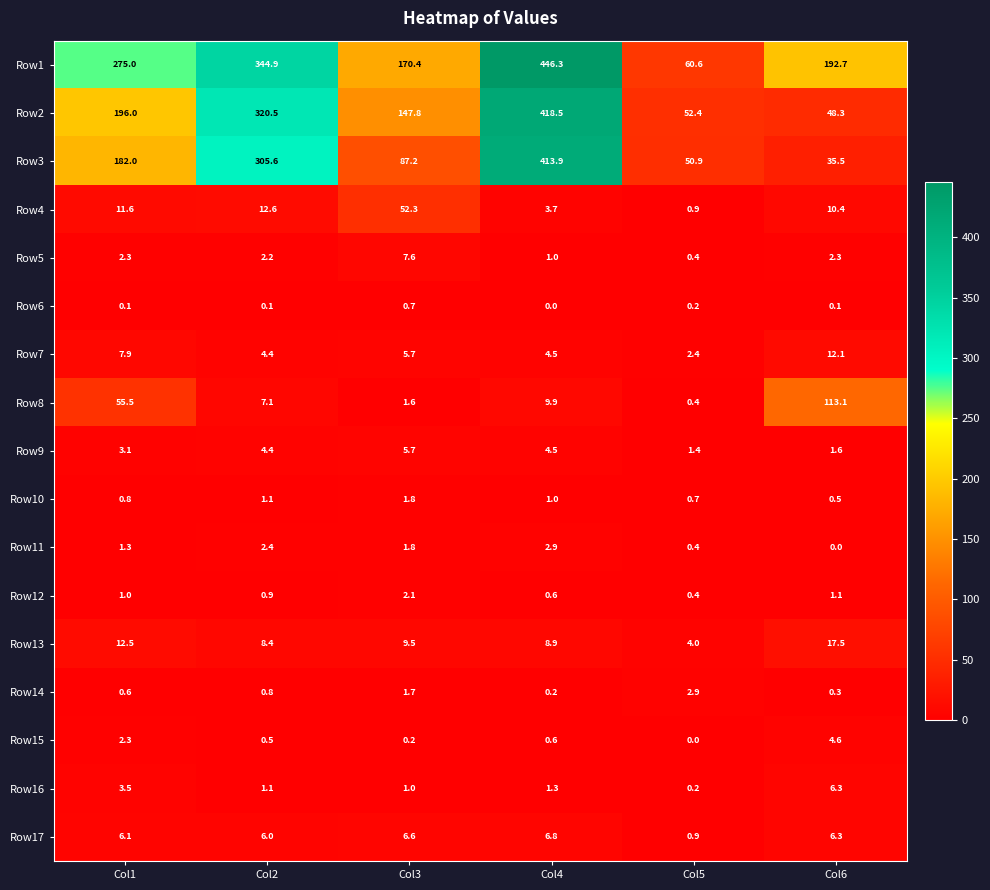

What is the difference between the second highest and minimum values in the Row8 series?

55.1